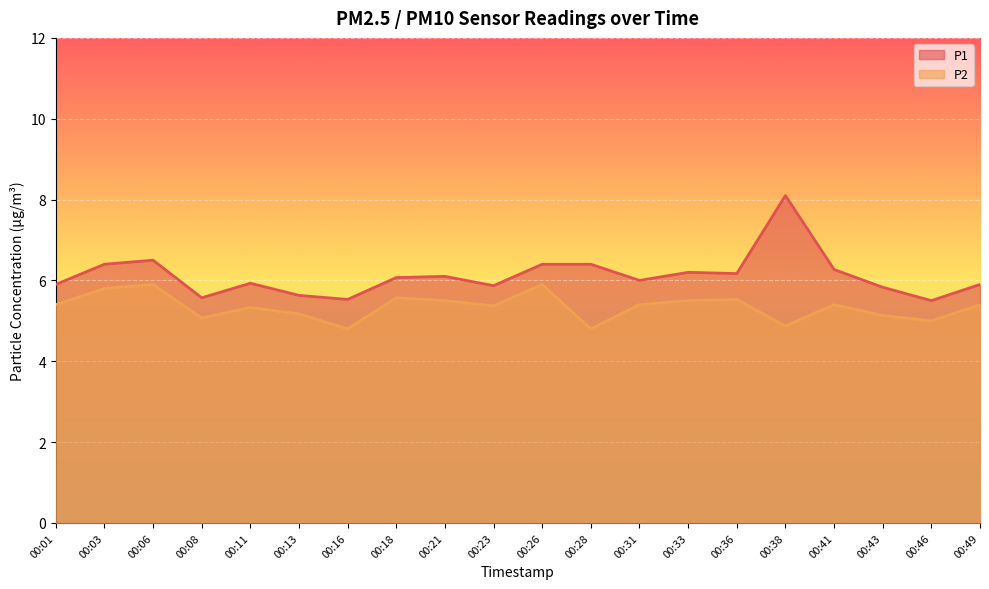

Count the number of categories in the chart.

20